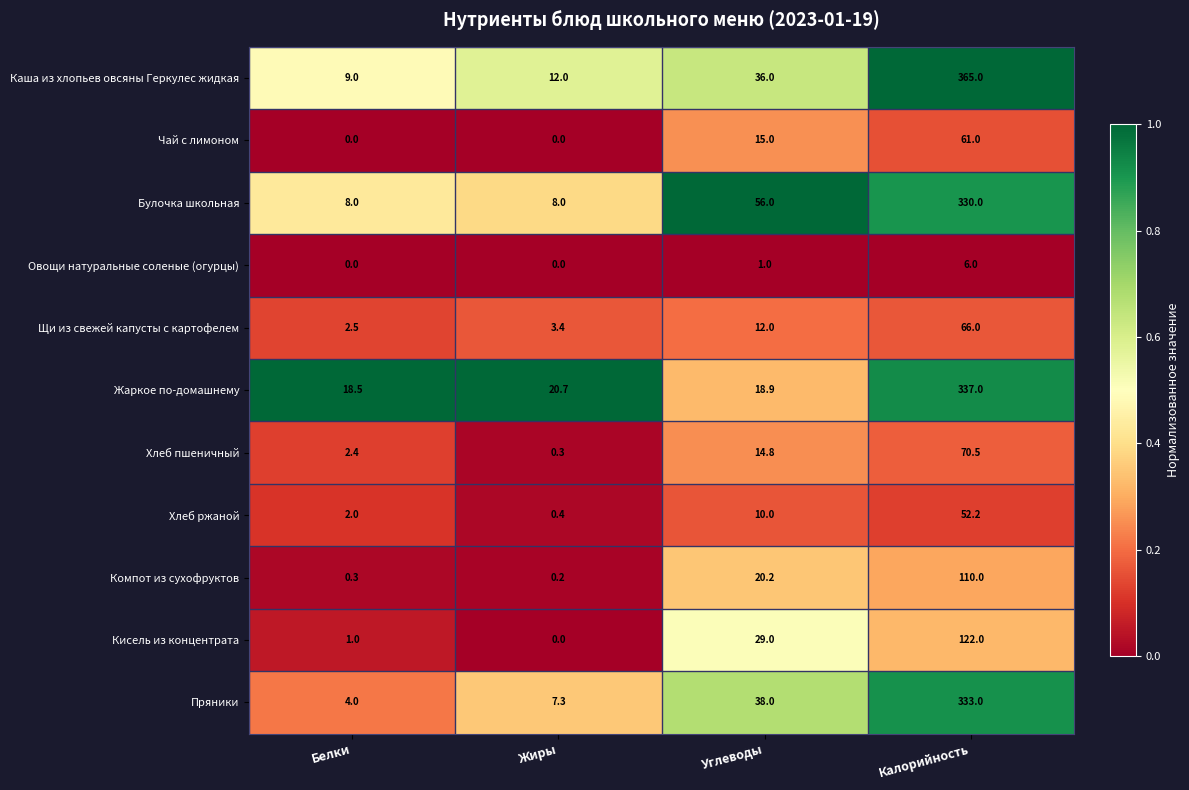

Which series has the largest total across all categories?

Каша из хлопьев овсяны Геркулес жидкая